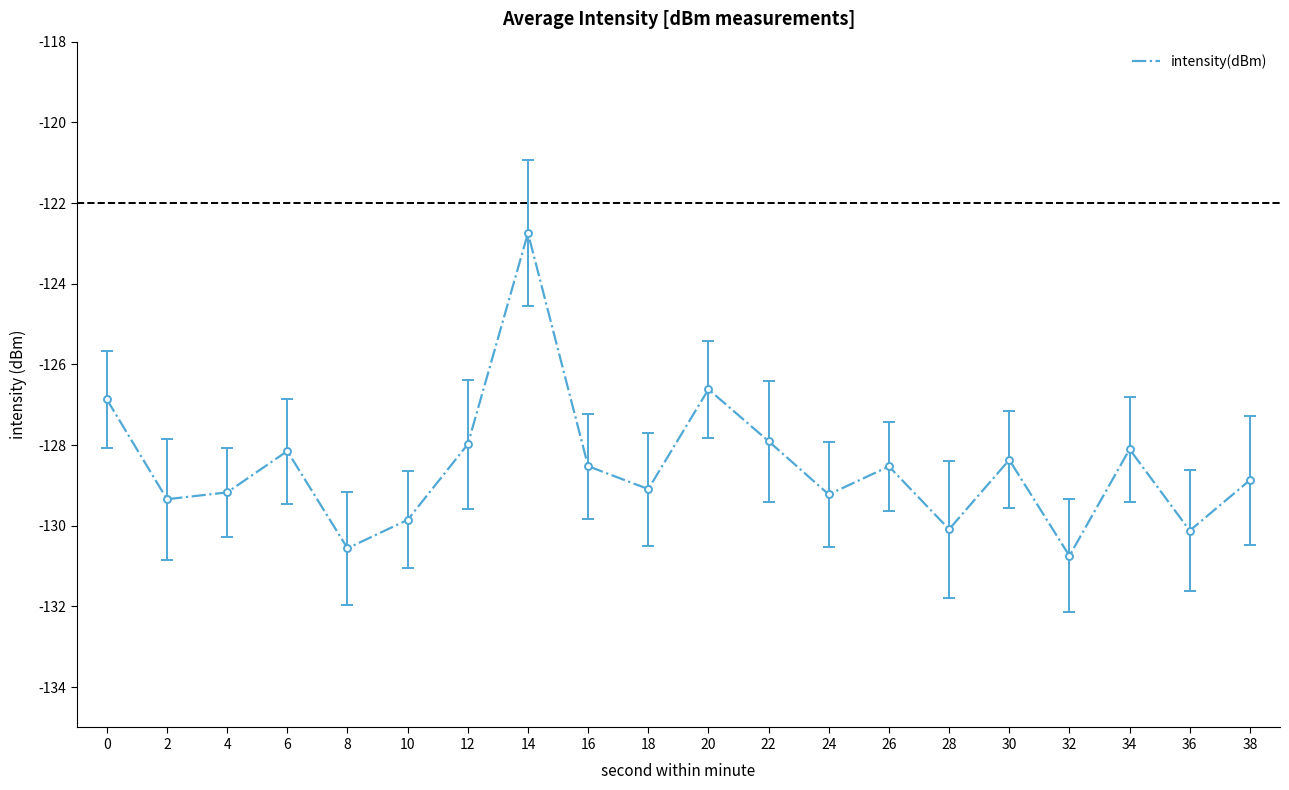

What is the change in value from 14 to 34?

-5.4